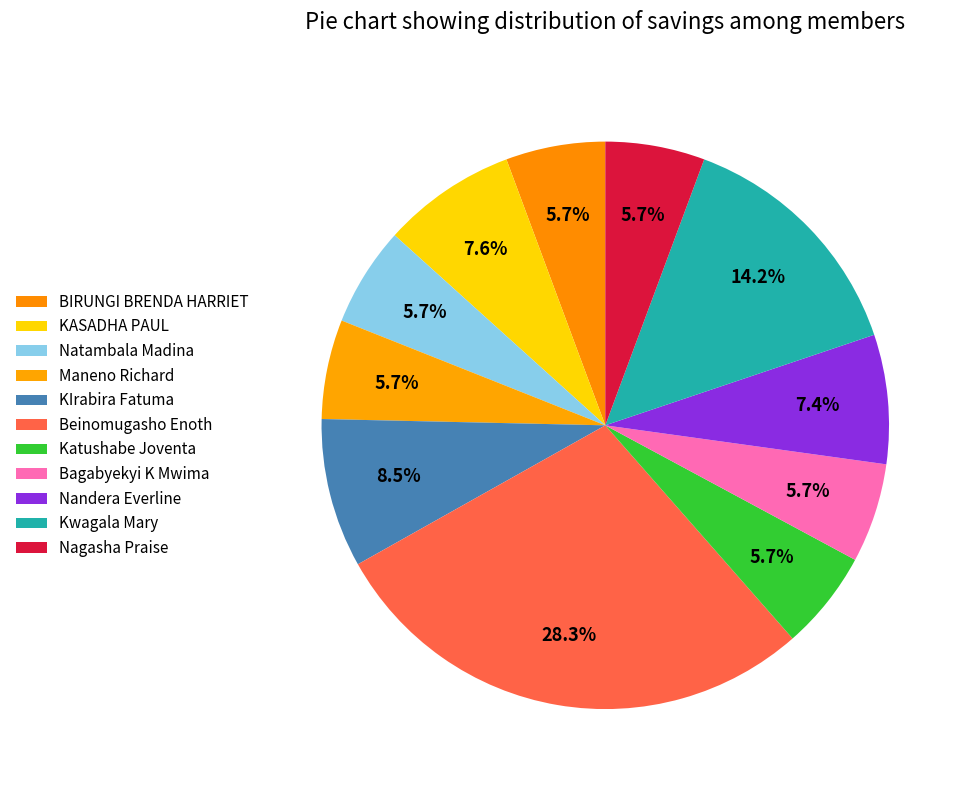

To the nearest percent, what is the average slice percentage?

9%